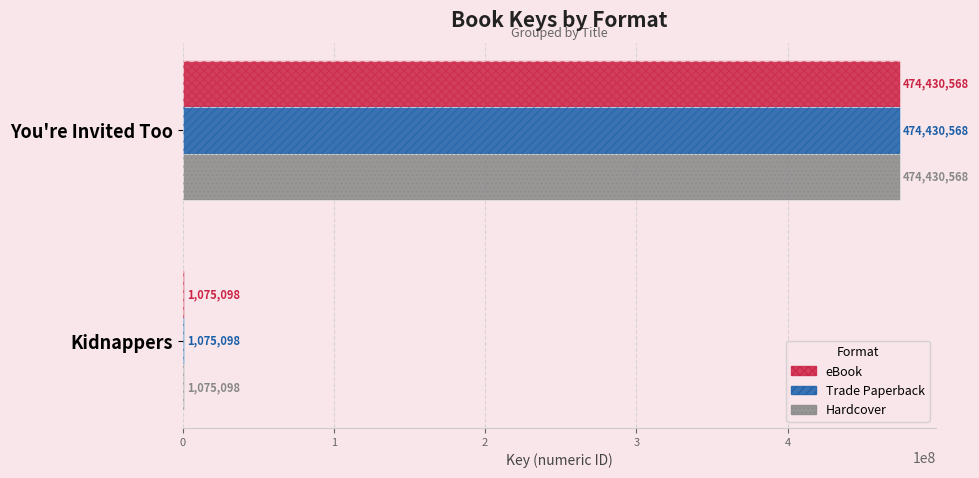

Is it true that Trade Paperback equals 474430568 at You're Invited Too?

True